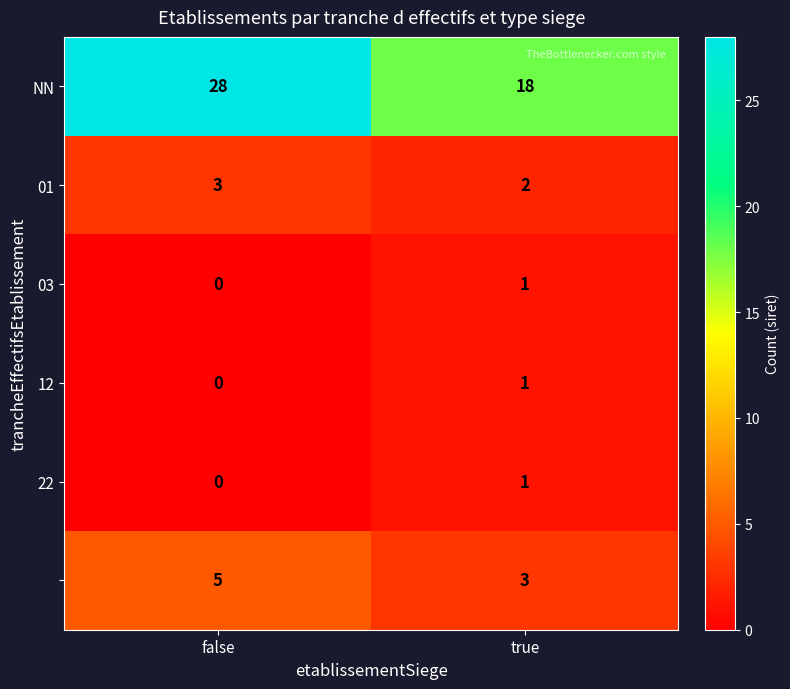

What is the spread (max minus min) of values at true?

17